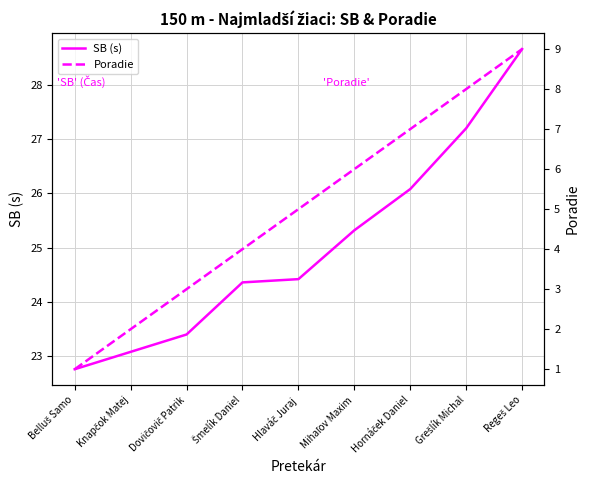

The Poradie series shows 3.0 at Dovičovič Patrik. True or false?

True